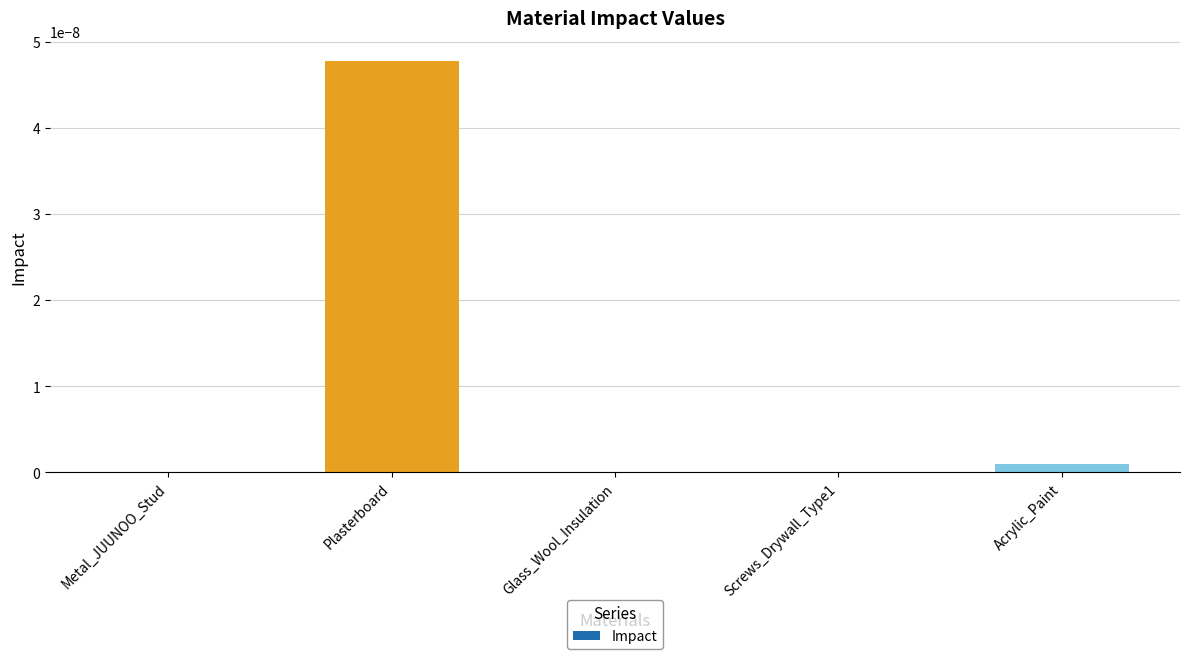

True or false: the data shows 0.0 at Metal_JUUNOO_Stud.

True